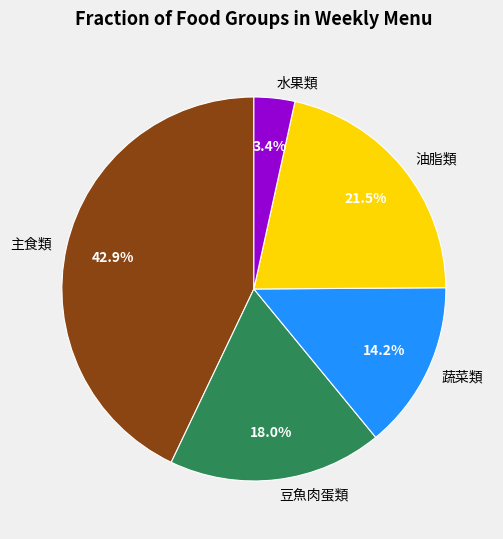

How much of the chart is everything except 蔬菜類?

85.8%